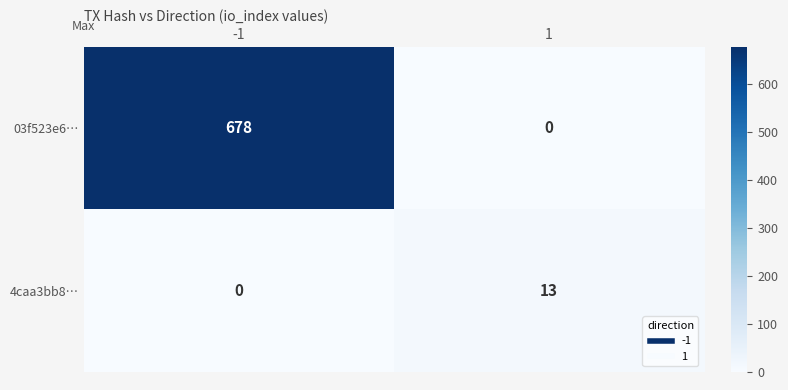

Is it true that 03f523e6… equals -269 at 1?

False